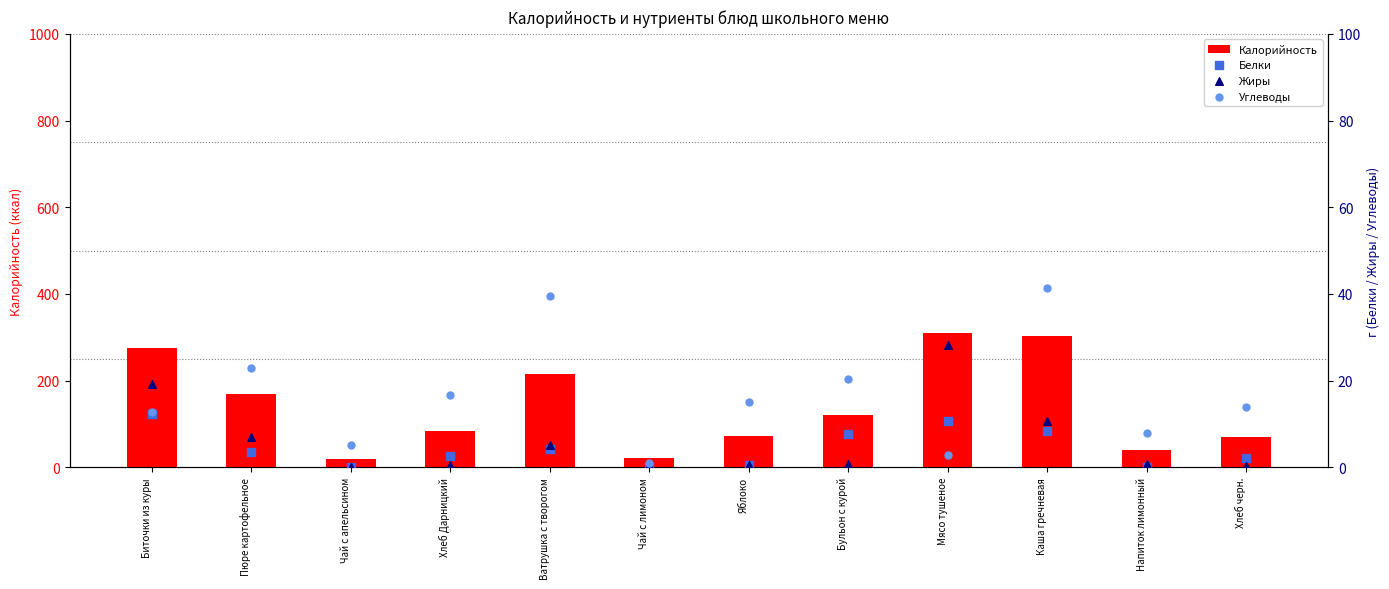

What are all the series names shown in the legend?

Калорийность, Белки, Жиры, Углеводы